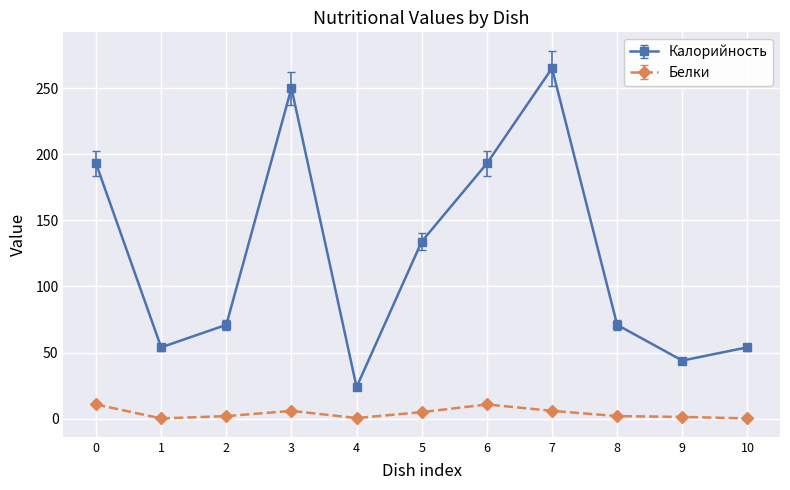

Count the number of categories in the chart.

11